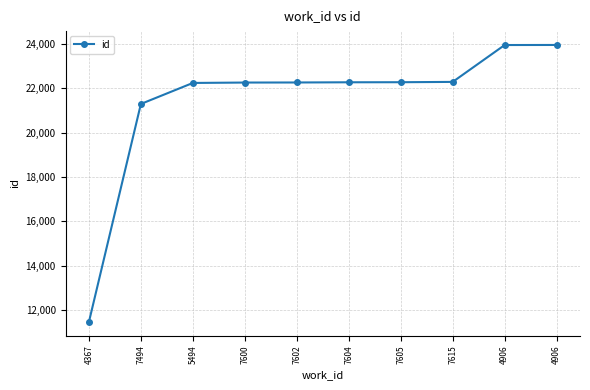

What value does the data have at 4367?

11469